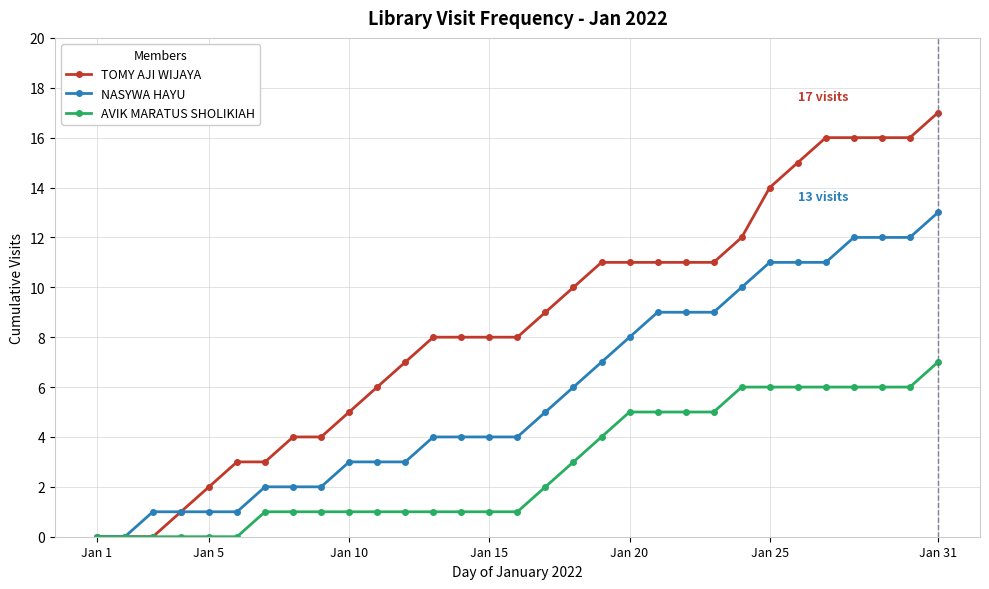

List the series in order of their overall mean, lowest first.

AVIK MARATUS SHOLIKIAH, NASYWA HAYU, TOMY AJI WIJAYA